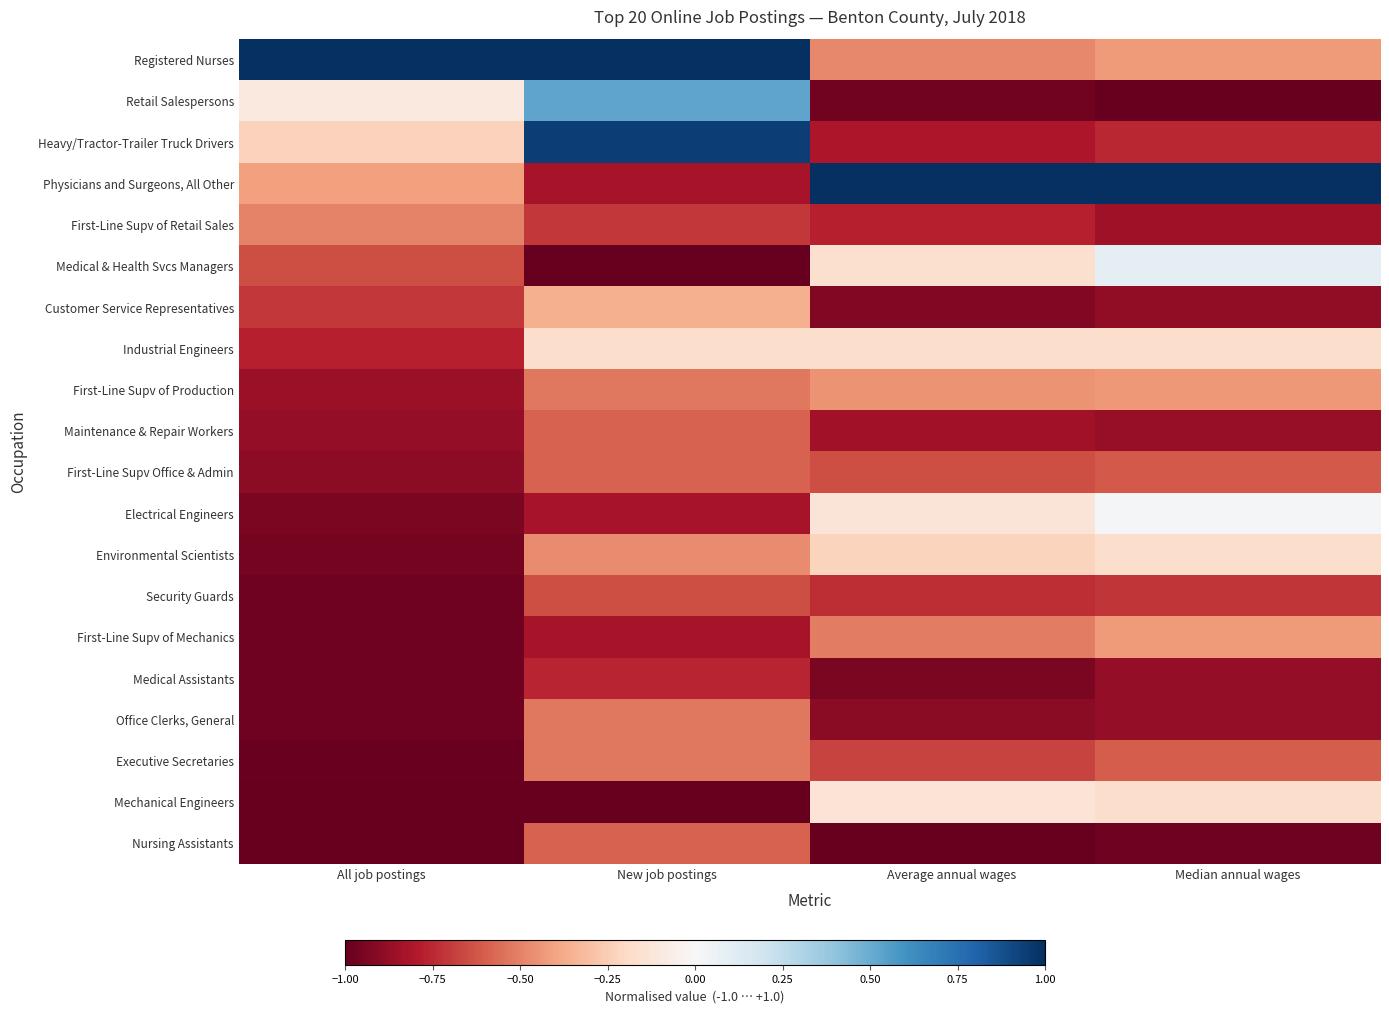

Which series has the largest range (max minus min)?

Physicians and Surgeons, All Other